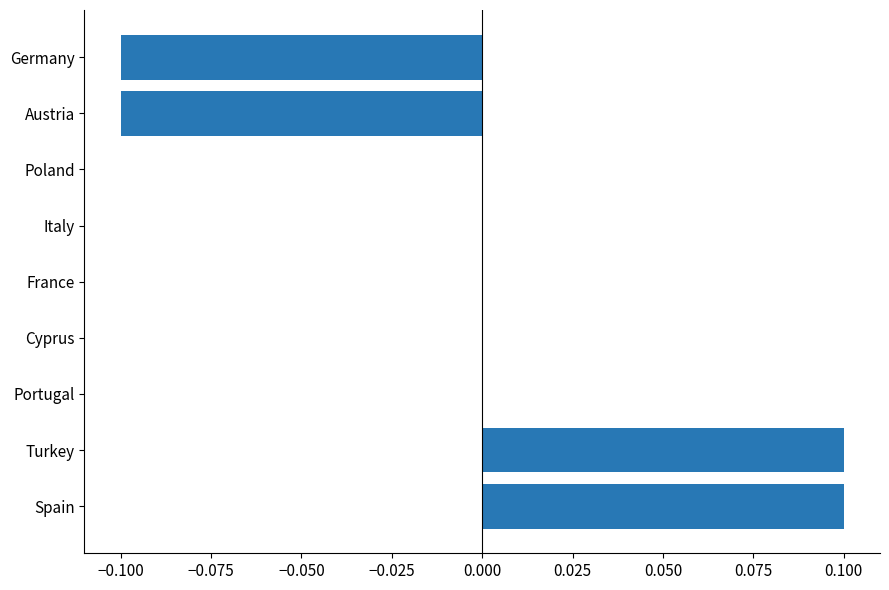

True or false: the data shows -0.0 at Germany.

False